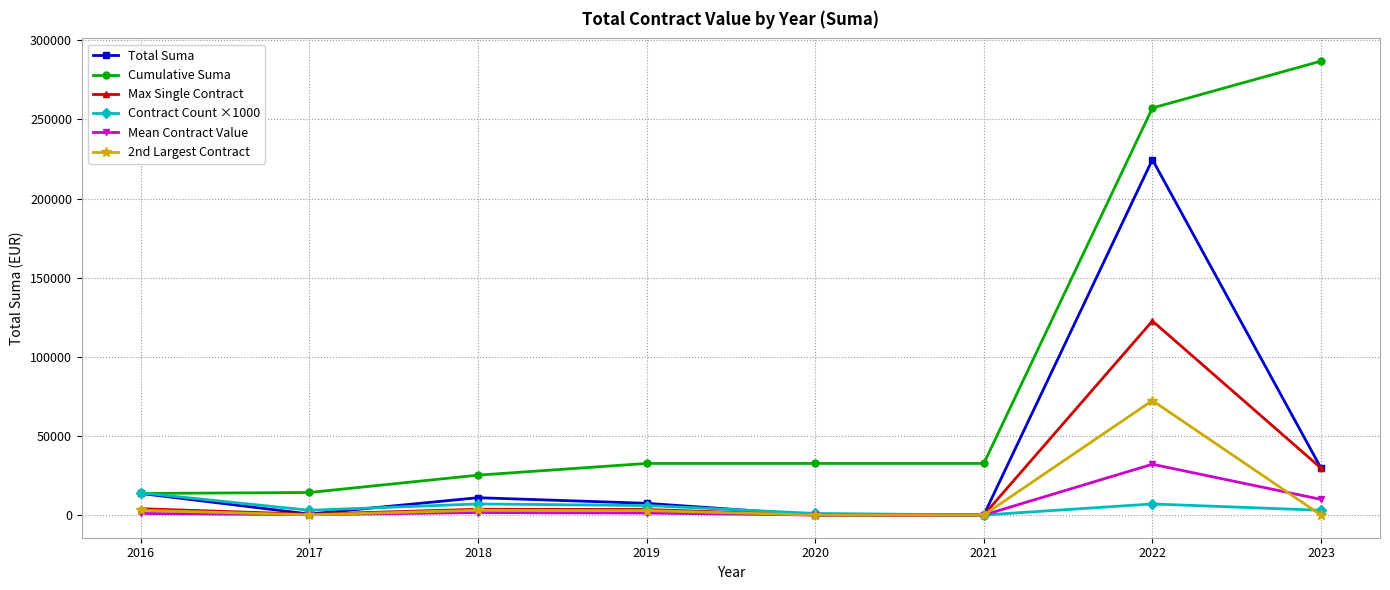

Where is the first local minimum for Max Single Contract?

2017